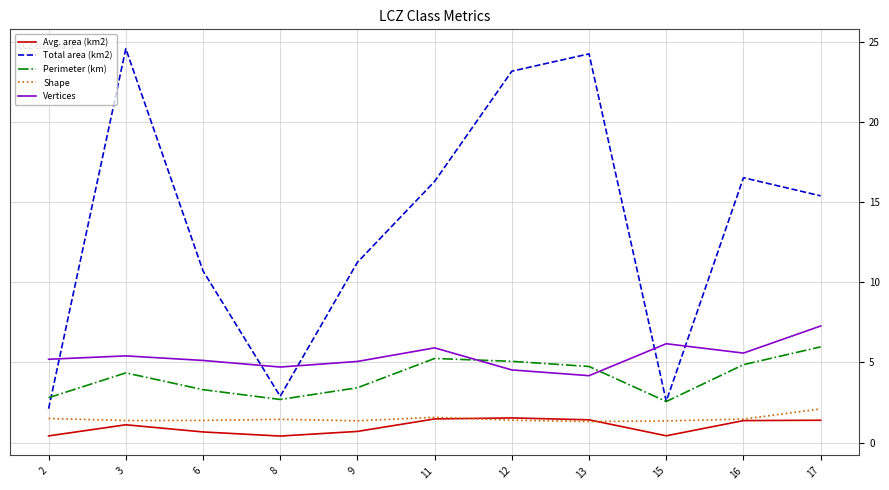

True or false: Avg. area (km2) and Total area (km2) intersect in this chart.

False